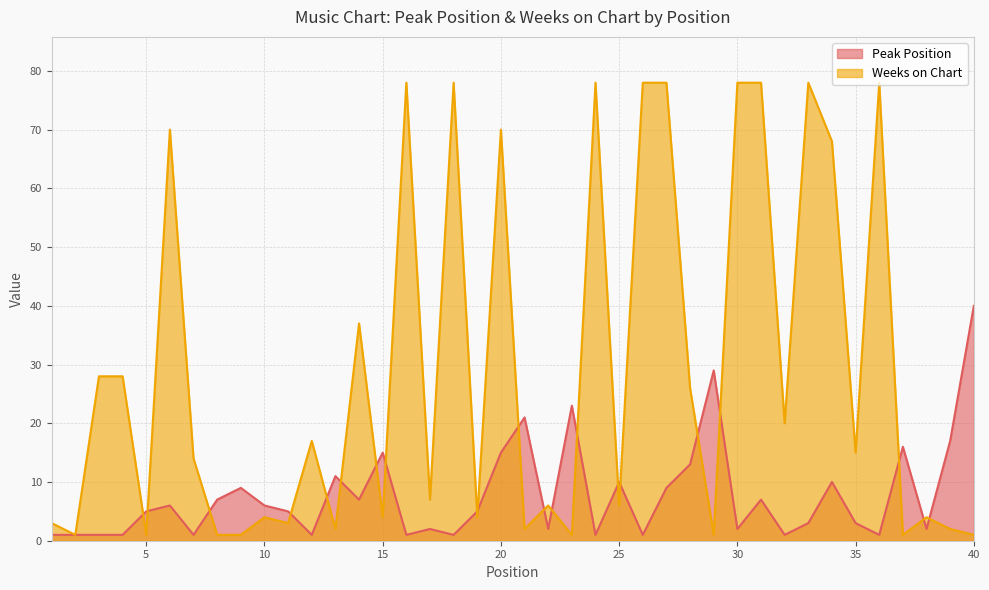

At how many categories does at least one series exceed 11?

27